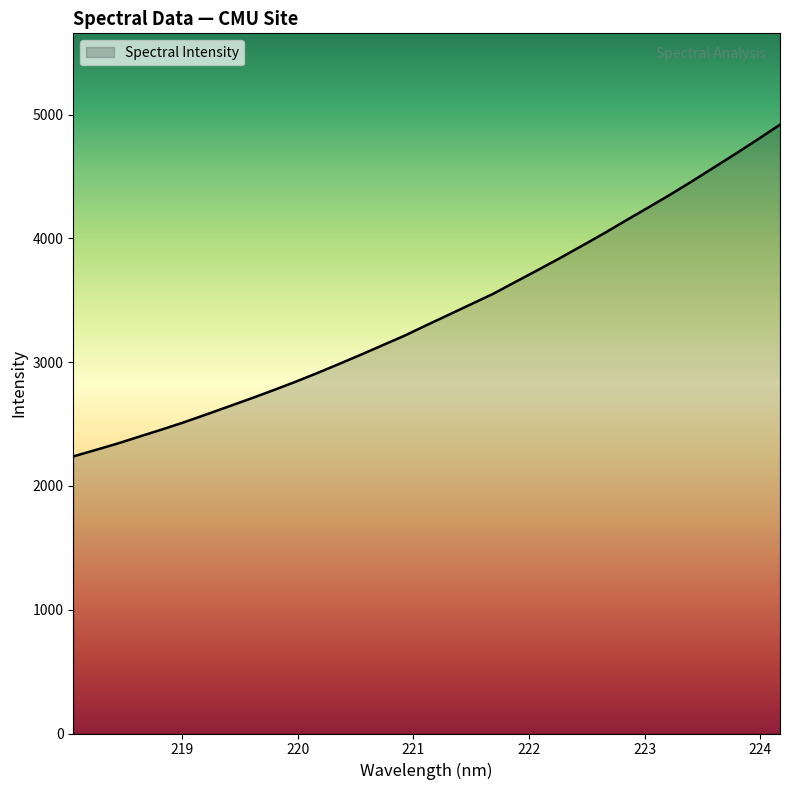

What is the minimum value shown in the chart?

2238.4